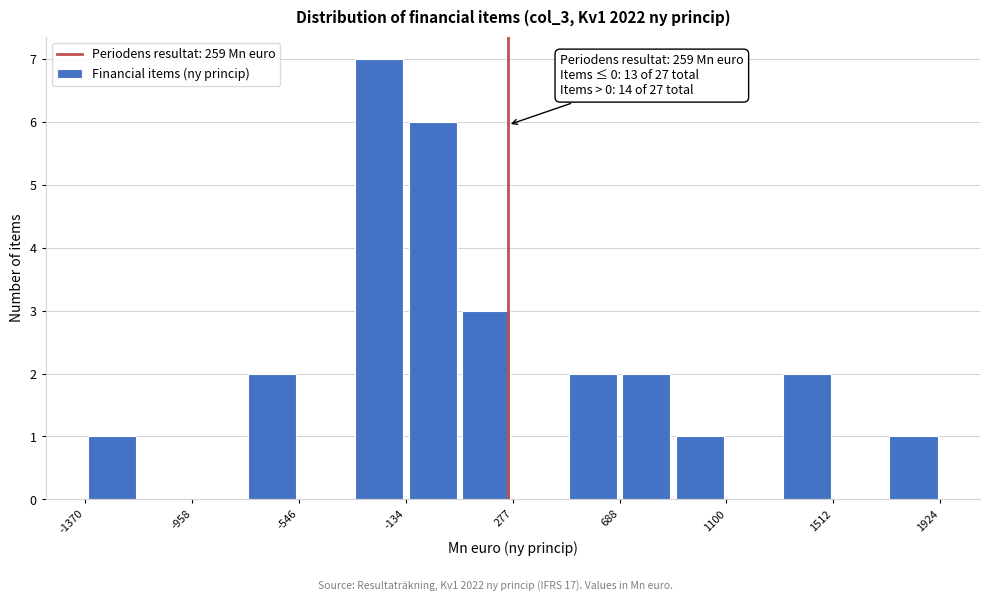

Which range on the x-axis has the tallest bar?

-350 to -150